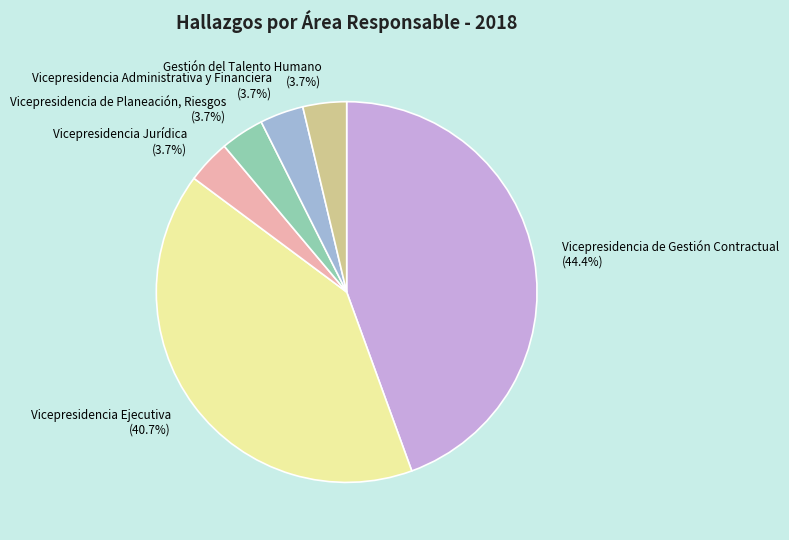

Approximately how many times larger is the value at Vicepresidencia Jurídica compared to Vicepresidencia Administrativa y Financiera?

1.0